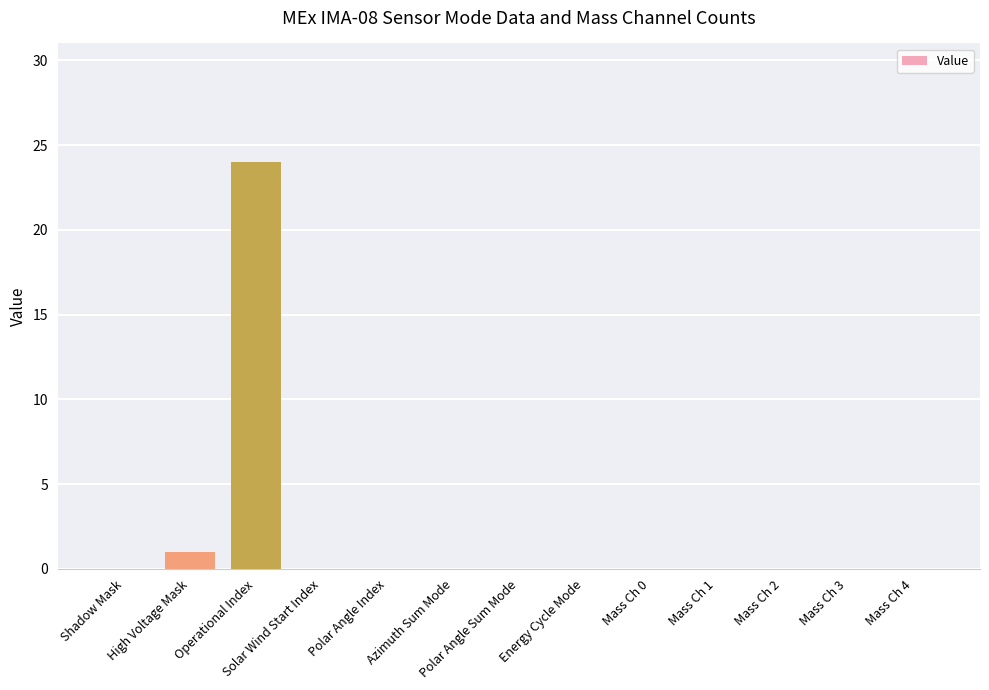

Where is the data nearest to the value 12?

High Voltage Mask